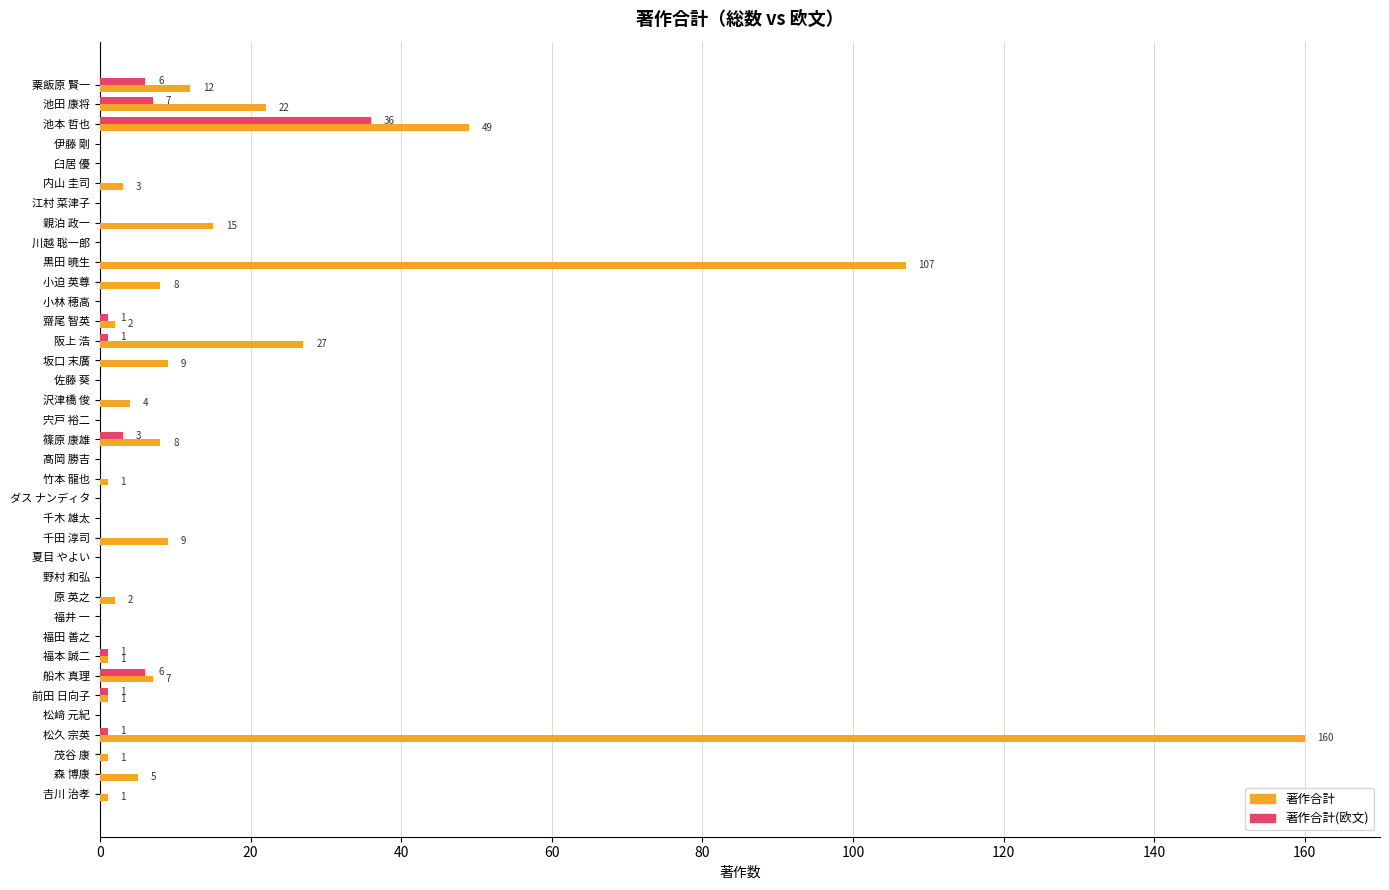

What is the sum of all 著作合計(欧文) values?

63